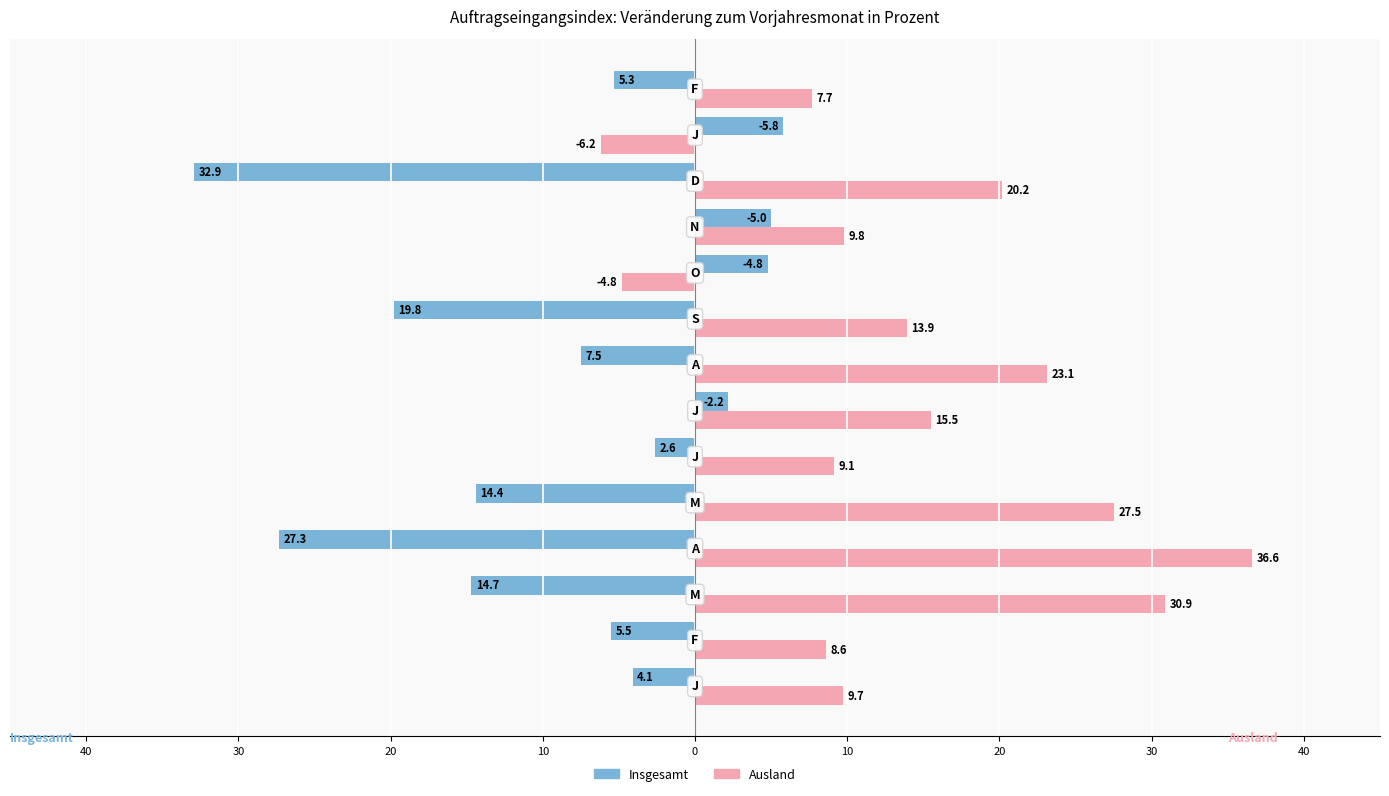

Where does the Ausland series first go above 13?

20